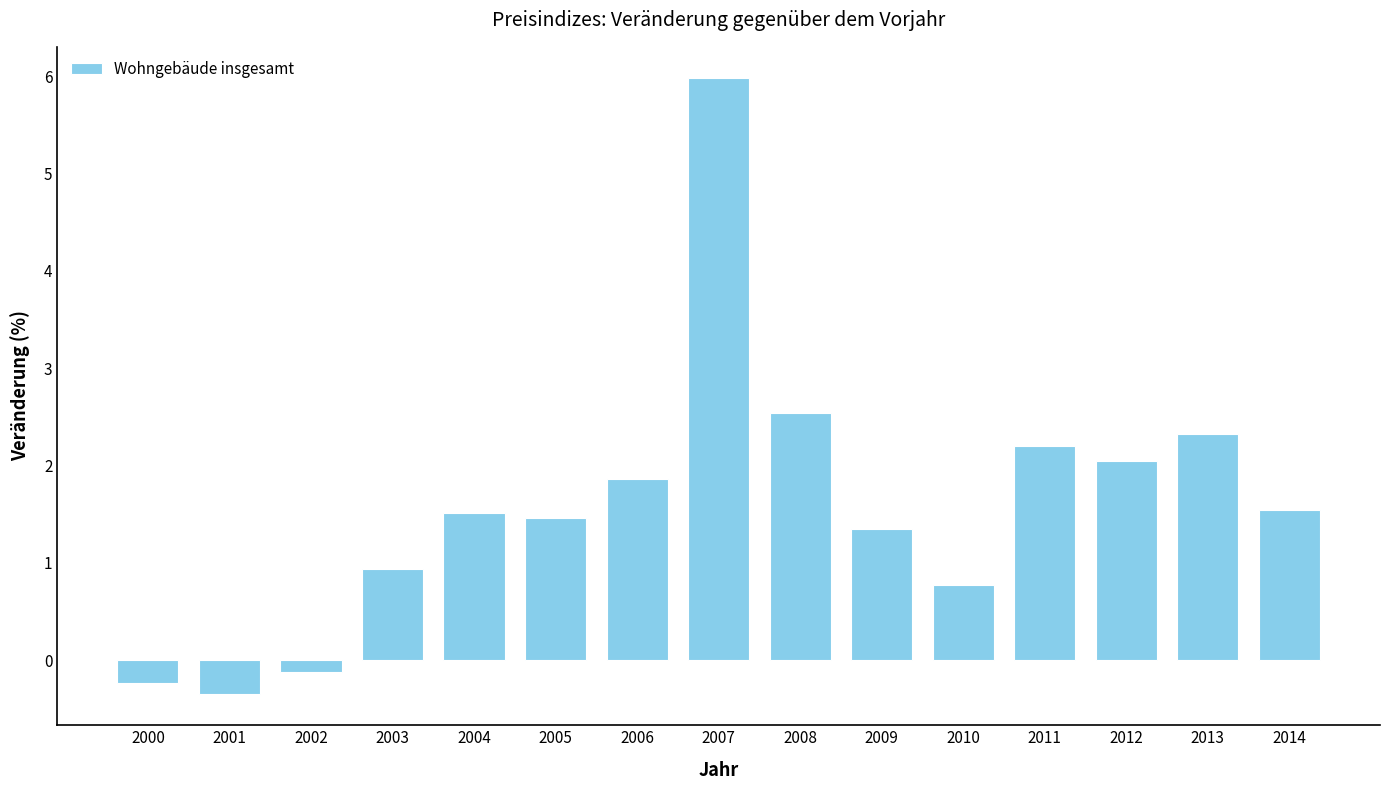

Does the chart contain stacked bars?

No